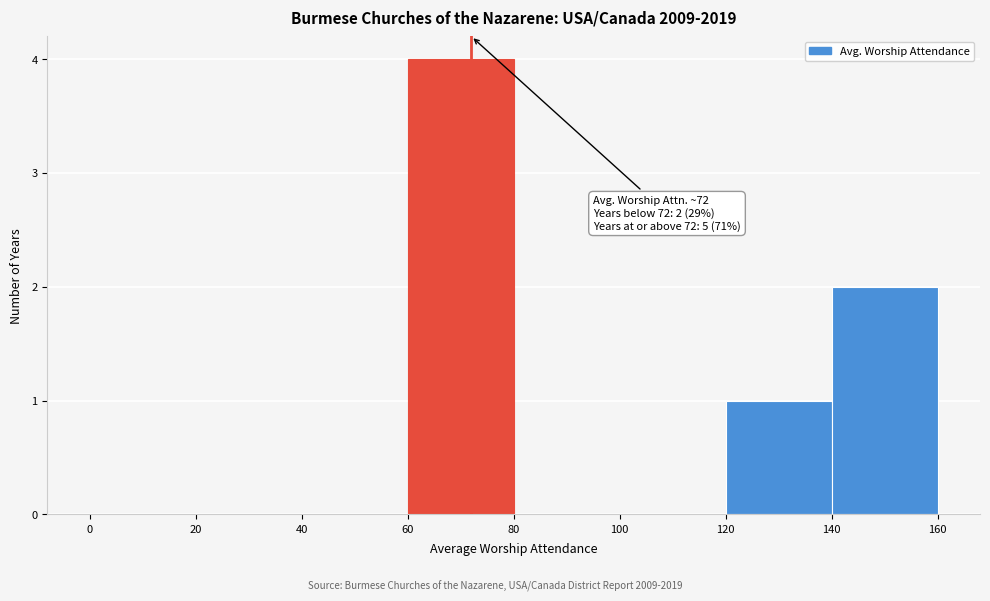

Which range on the x-axis has the tallest bar?

60 to 80